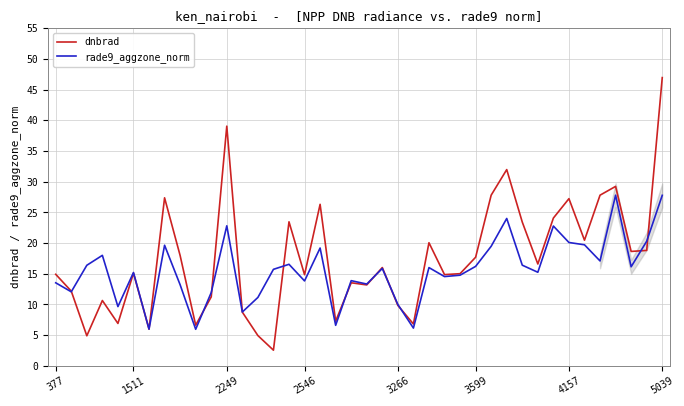

What is the lowest value of the dnbrad series?

2.6